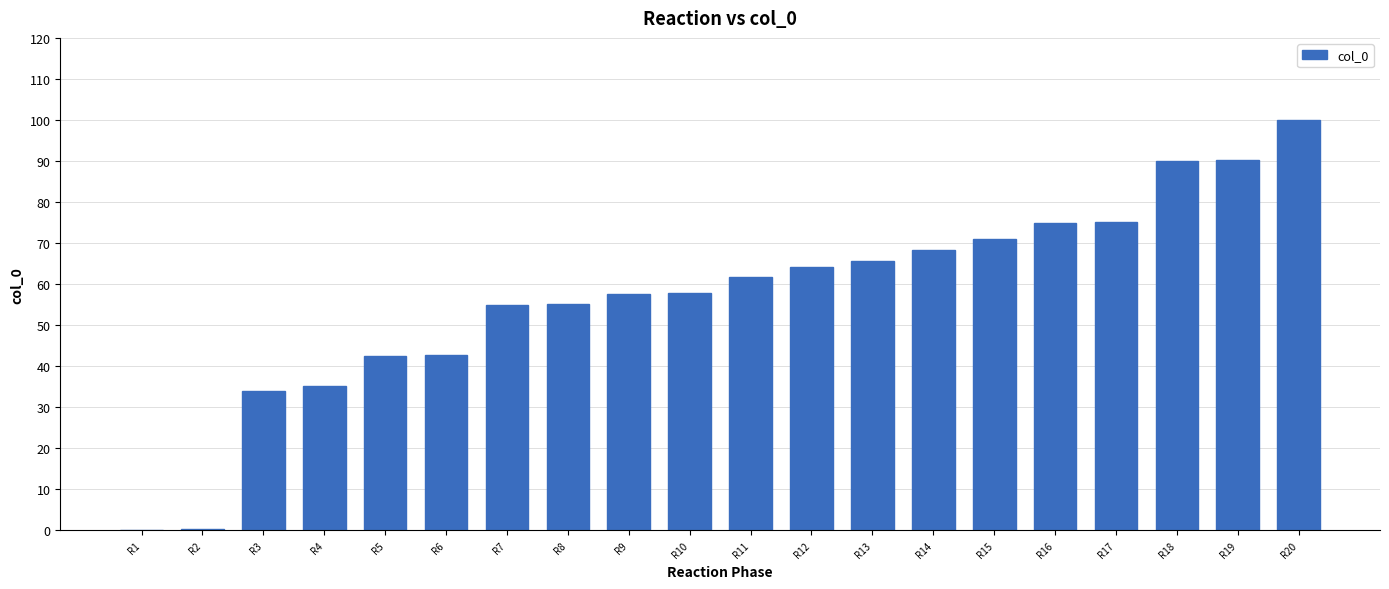

Does the chart contain stacked bars?

No